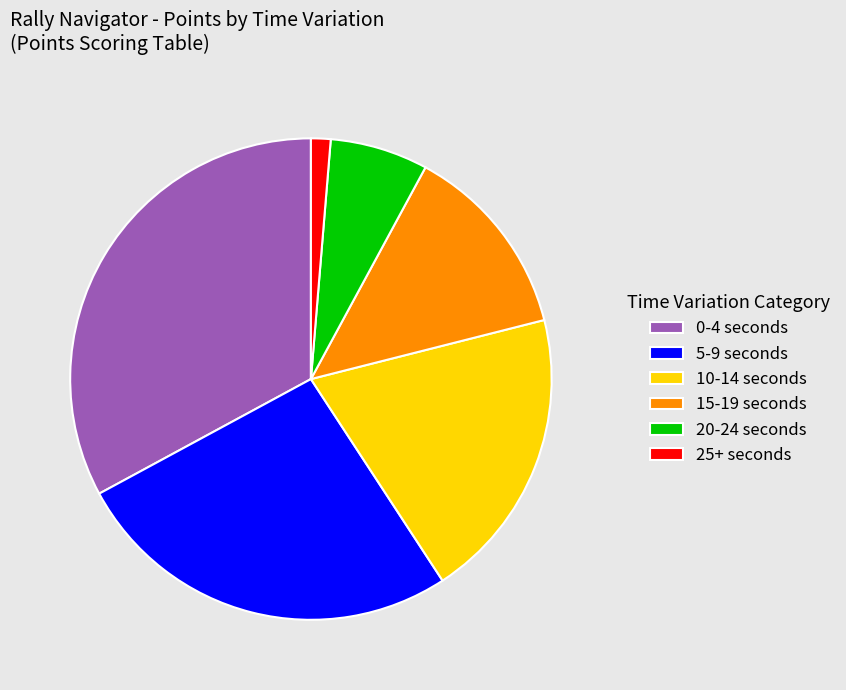

Is it true that 20-24 seconds is 15% of the pie?

False